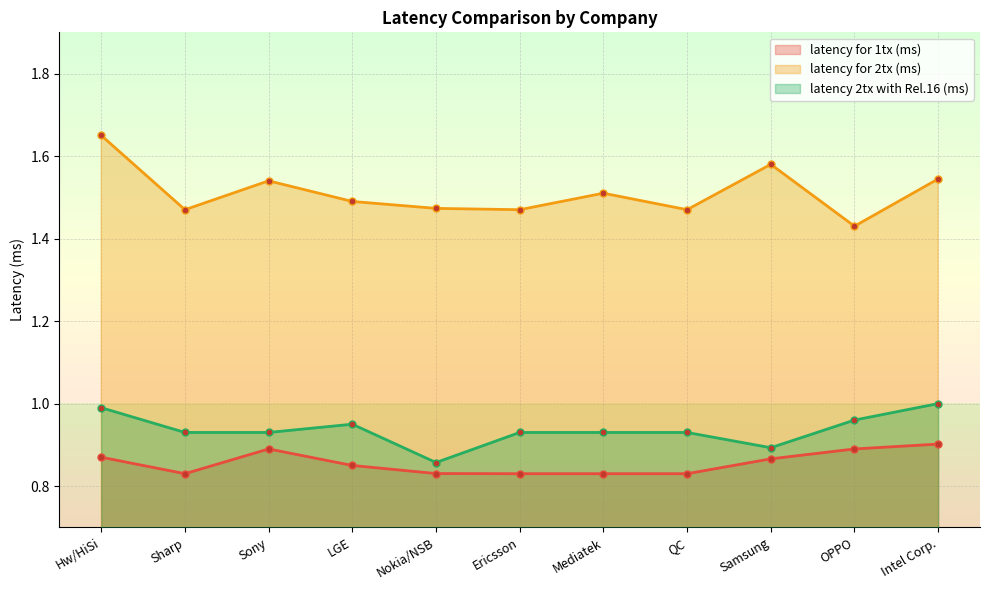

Which category has the lowest value across all series?

Sharp